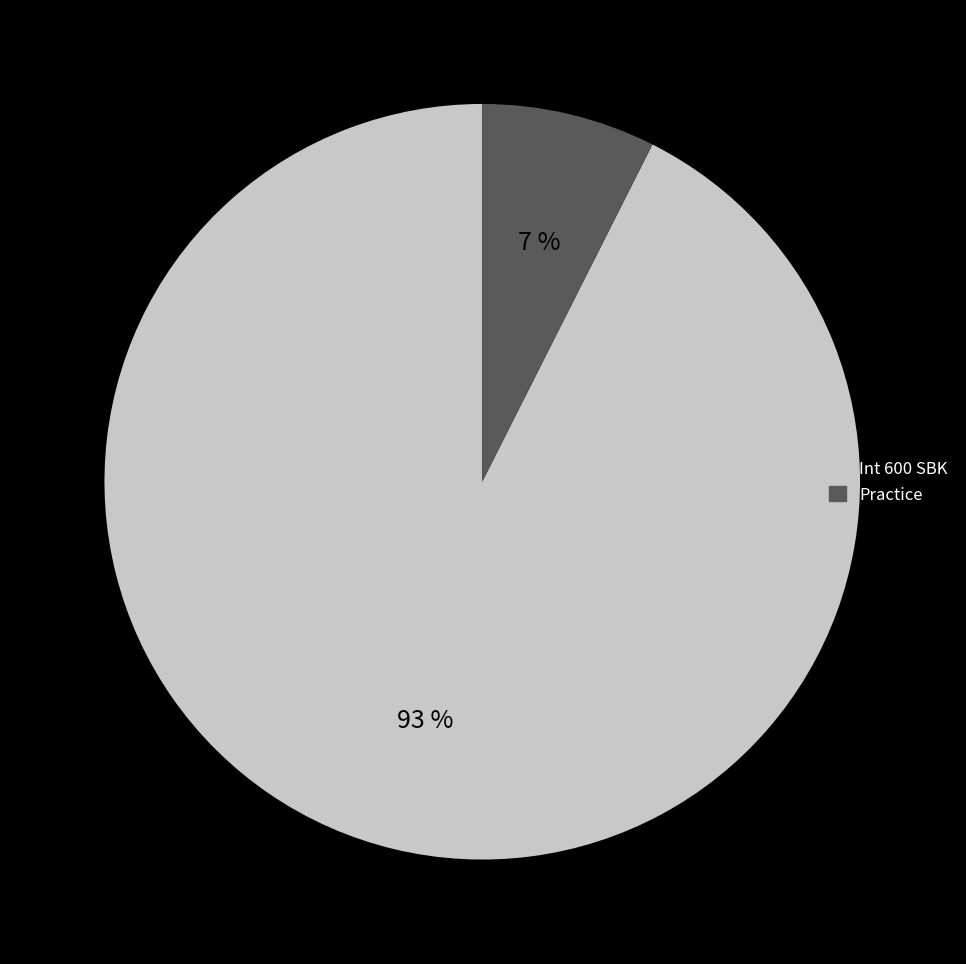

True or false: Int 600 SBK accounts for 99% of the total.

False